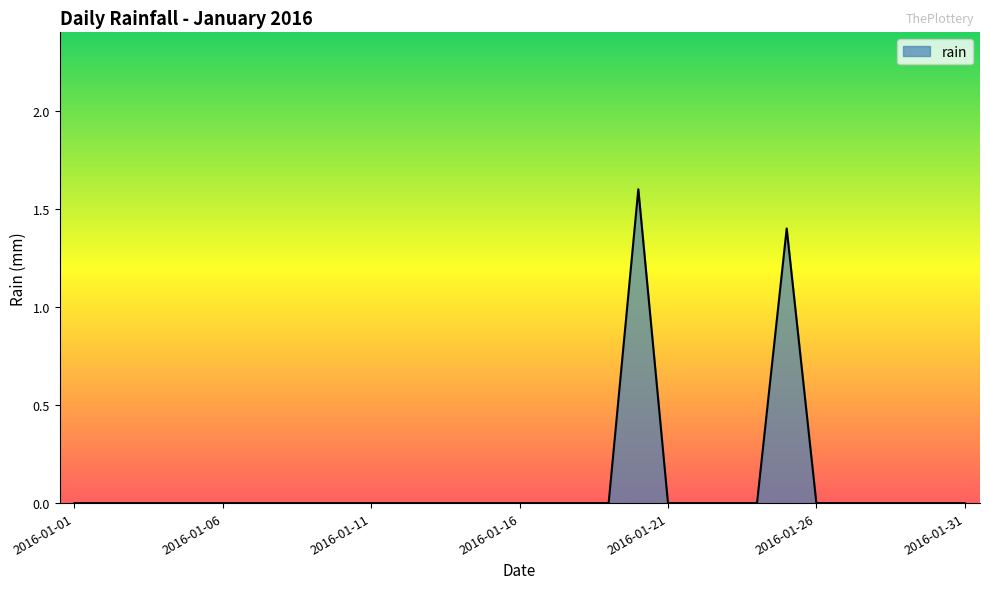

What is the difference between the maximum and minimum values?

1.6